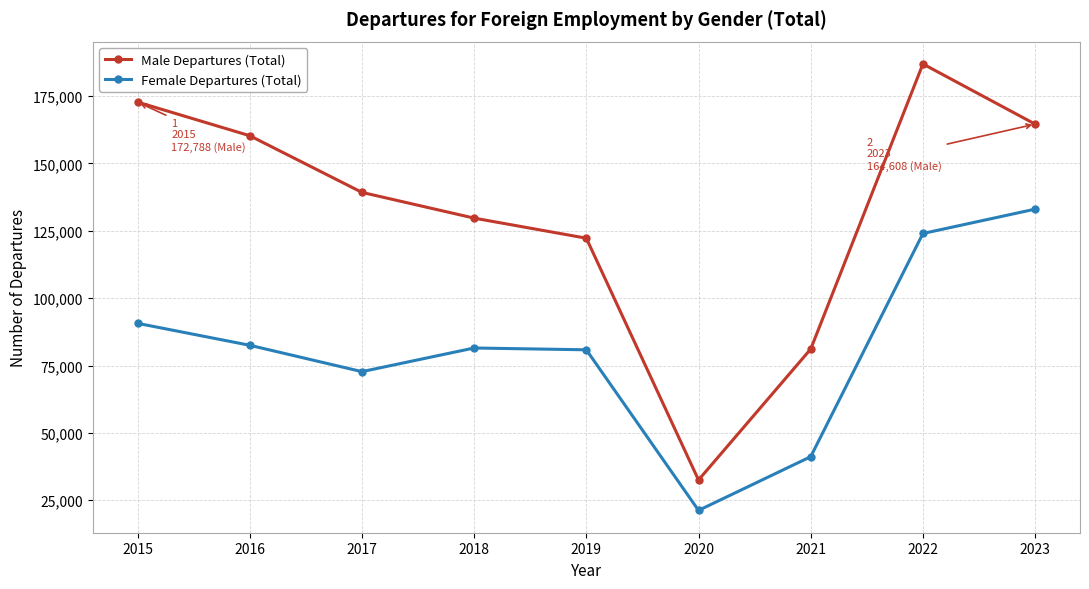

Rank the series at 2019 from lowest to highest value.

Female Departures (Total), Male Departures (Total)